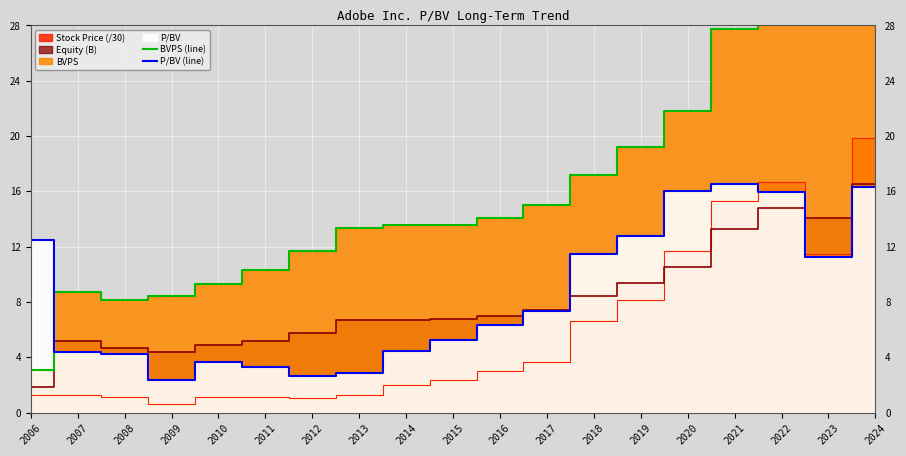

Rank the series at 2008 from highest to lowest value.

BVPS (line), P/BV (line)